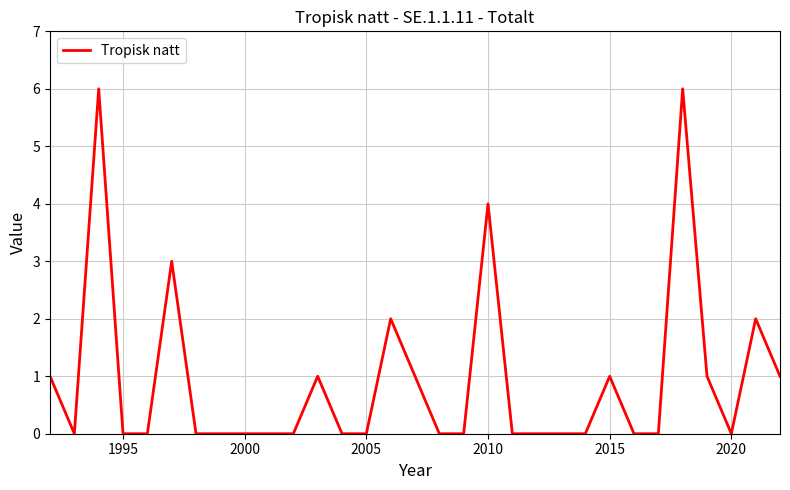

What is the difference between the maximum and minimum values?

6